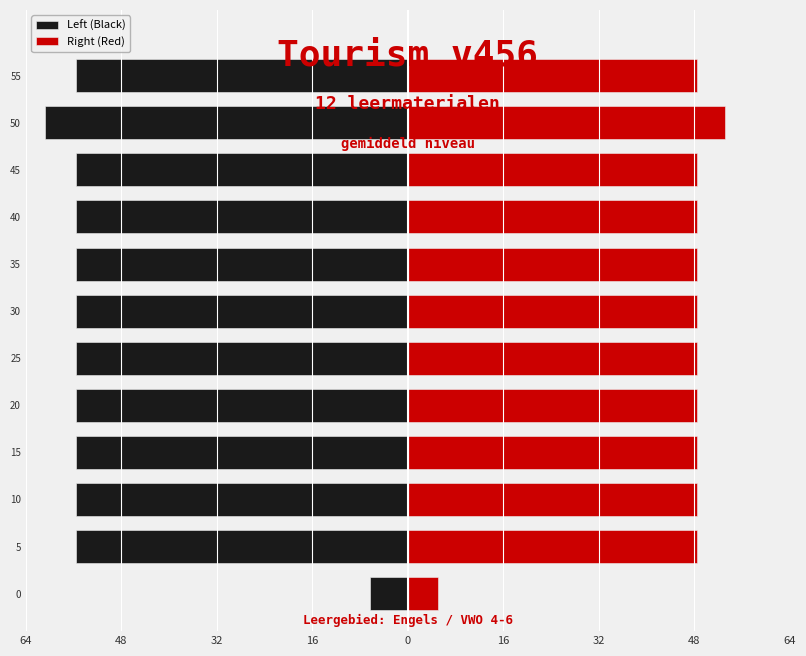

Reading right to left, list all the values displayed in this chart.

Left (Black): -55.6	-60.8	-55.6	-55.6	-55.6	-55.6	-55.6	-55.6	-55.6	-55.6	-55.6	-6.4
Right (Red): 48.5	53.1	48.5	48.5	48.5	48.5	48.5	48.5	48.5	48.5	48.5	5.1